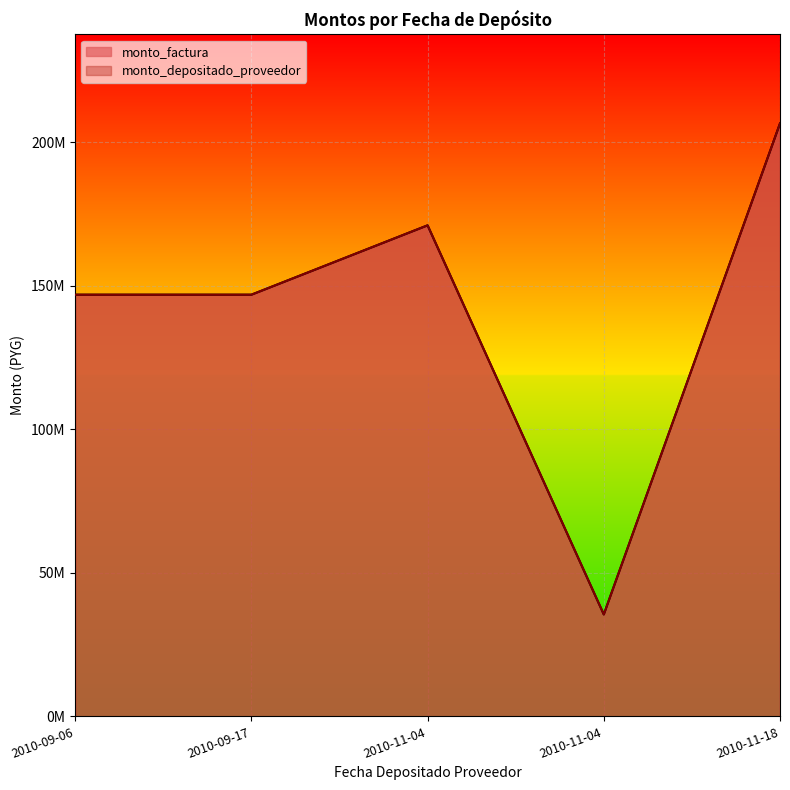

The monto_factura series shows 247709686 at 2010-09-06. True or false?

False